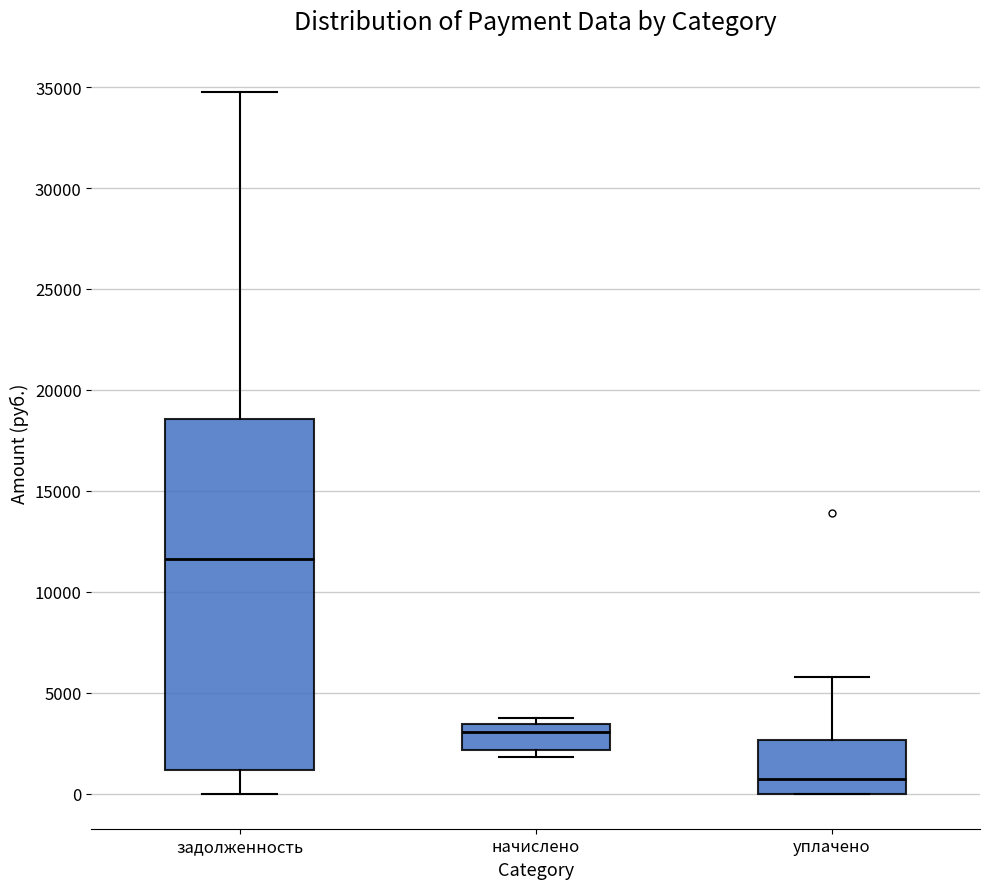

Comparing the boxes themselves (not the whiskers), which one is the tallest?

задолженность